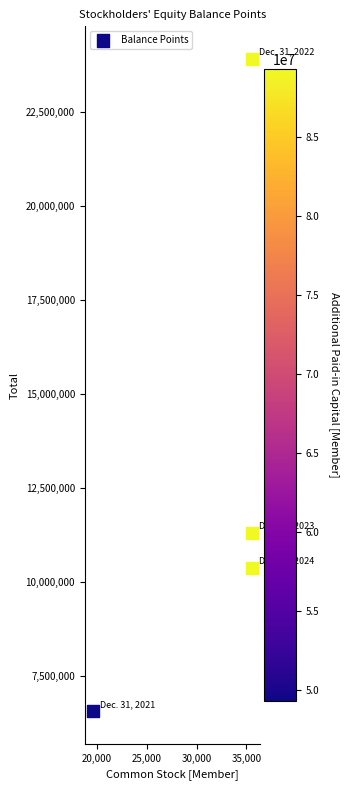

What is the average X value?

31554